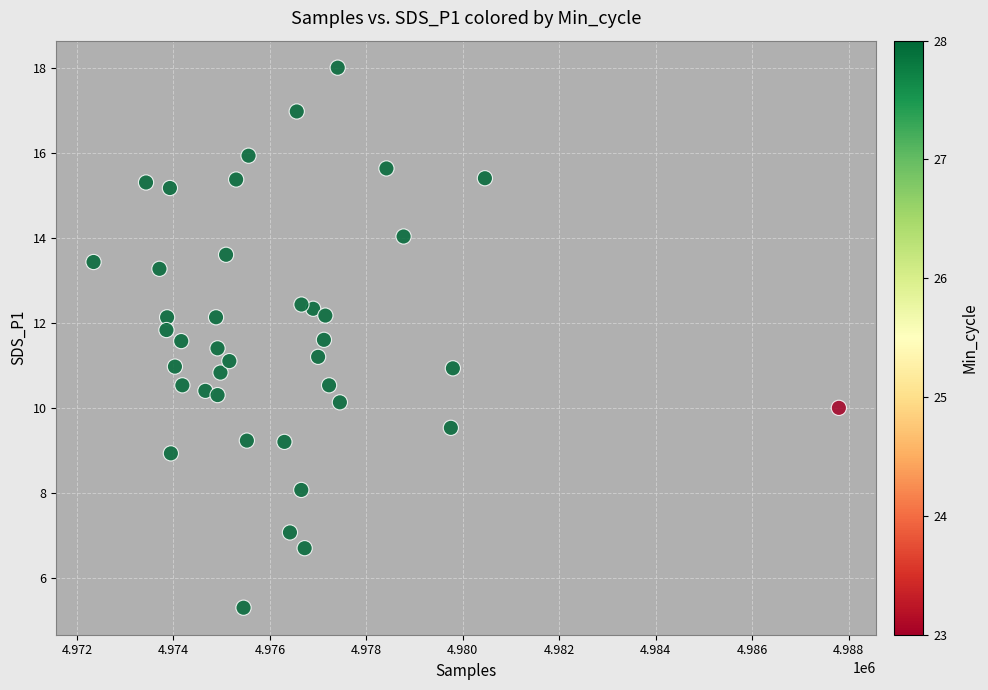

What is the range of X values (max minus min)?

15449.0